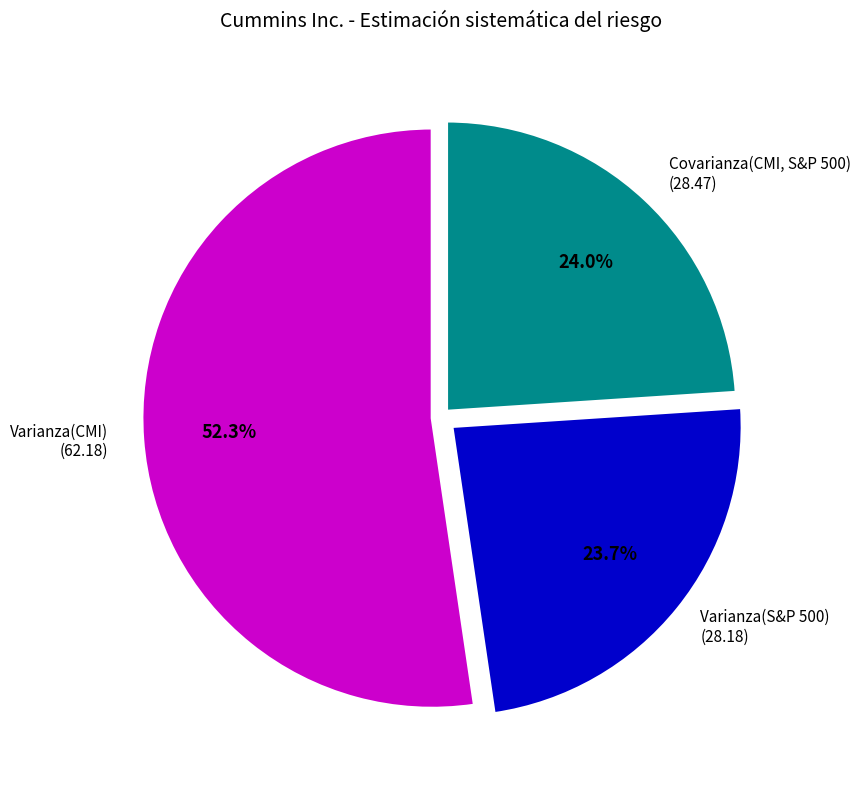

Does any single category account for the majority?

Yes